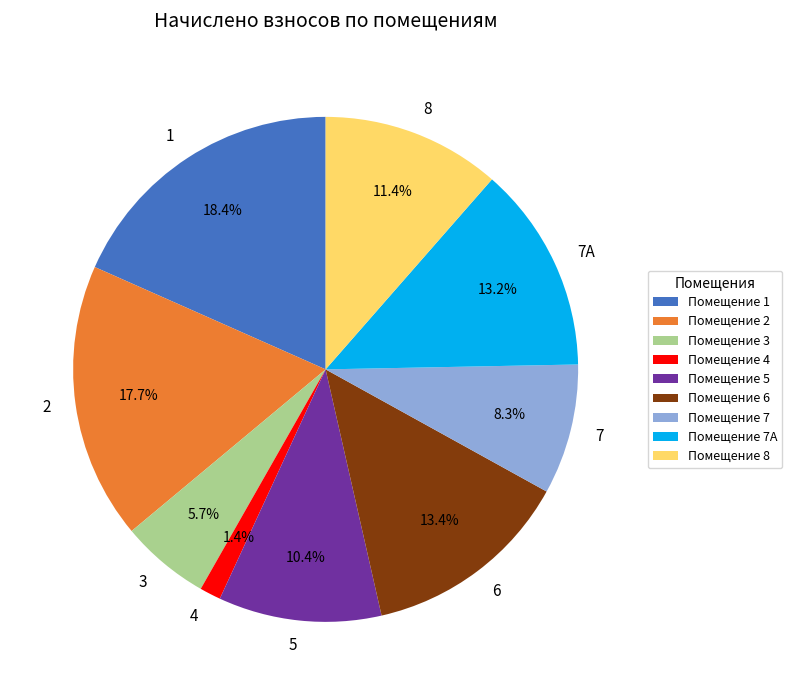

Does any single category account for the majority?

No